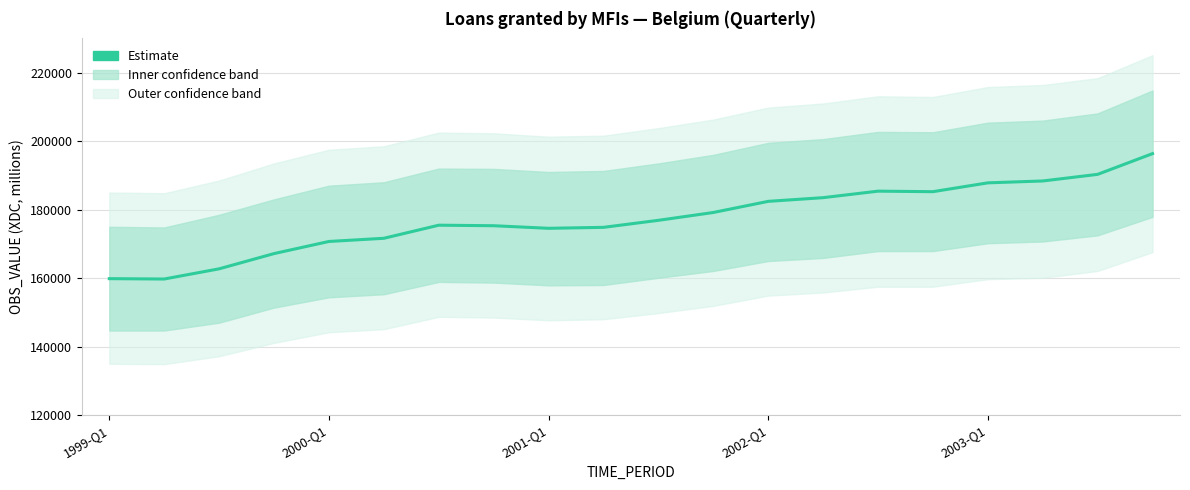

What is the greatest value displayed?

196363.4